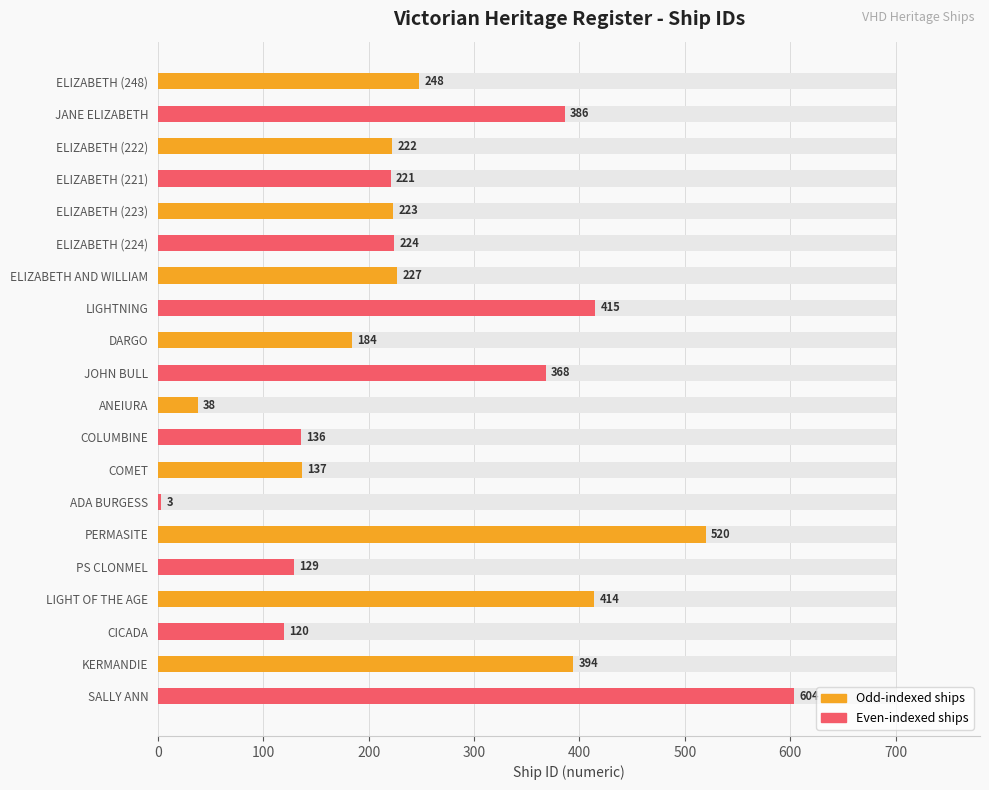

Approximately how many times larger is the value at KERMANDIE compared to SALLY ANN?

0.7